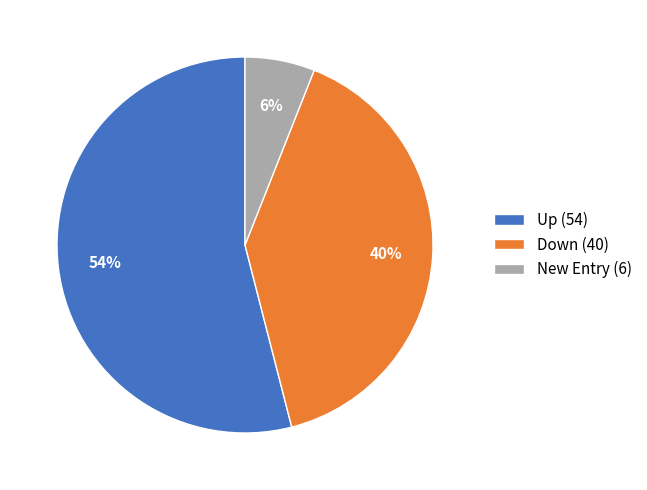

Which slice is the smallest?

New Entry (6)